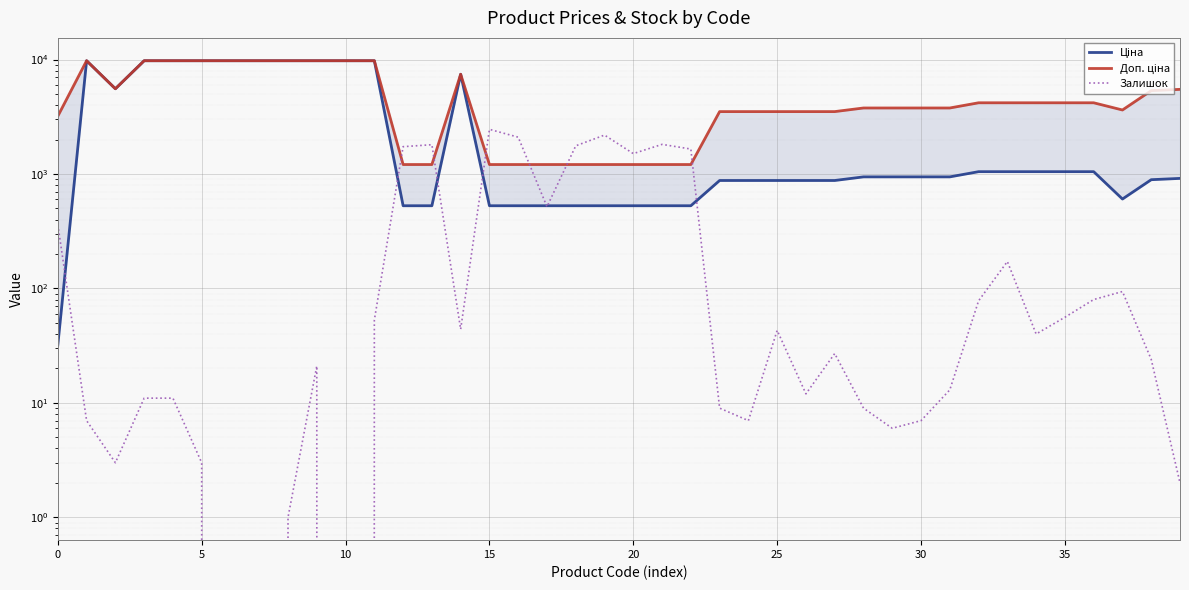

True or false: Залишок has a value of 1653.0 at 22.

True